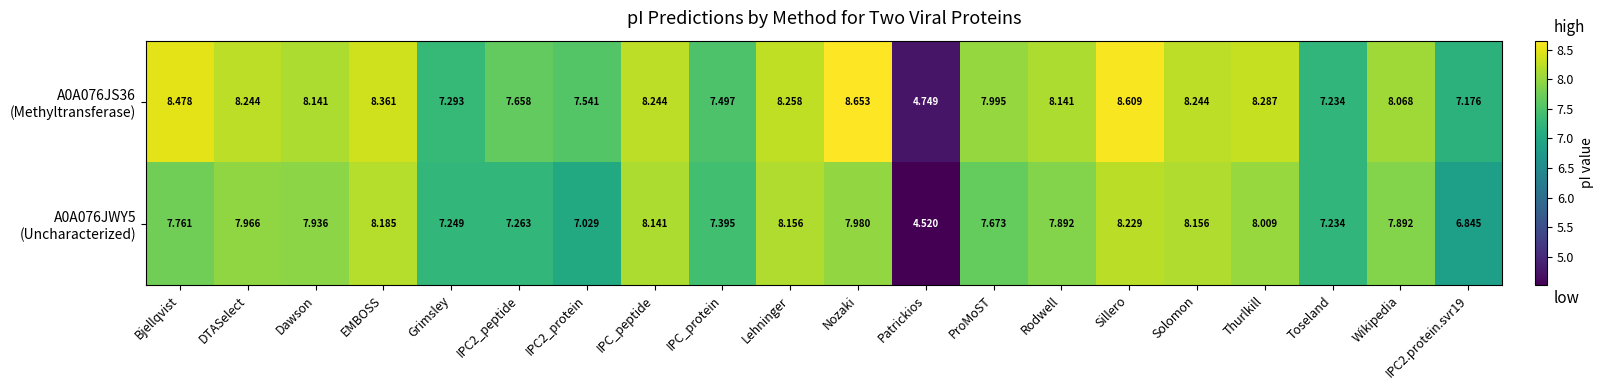

At which category is the sum across all series the highest?

Sillero